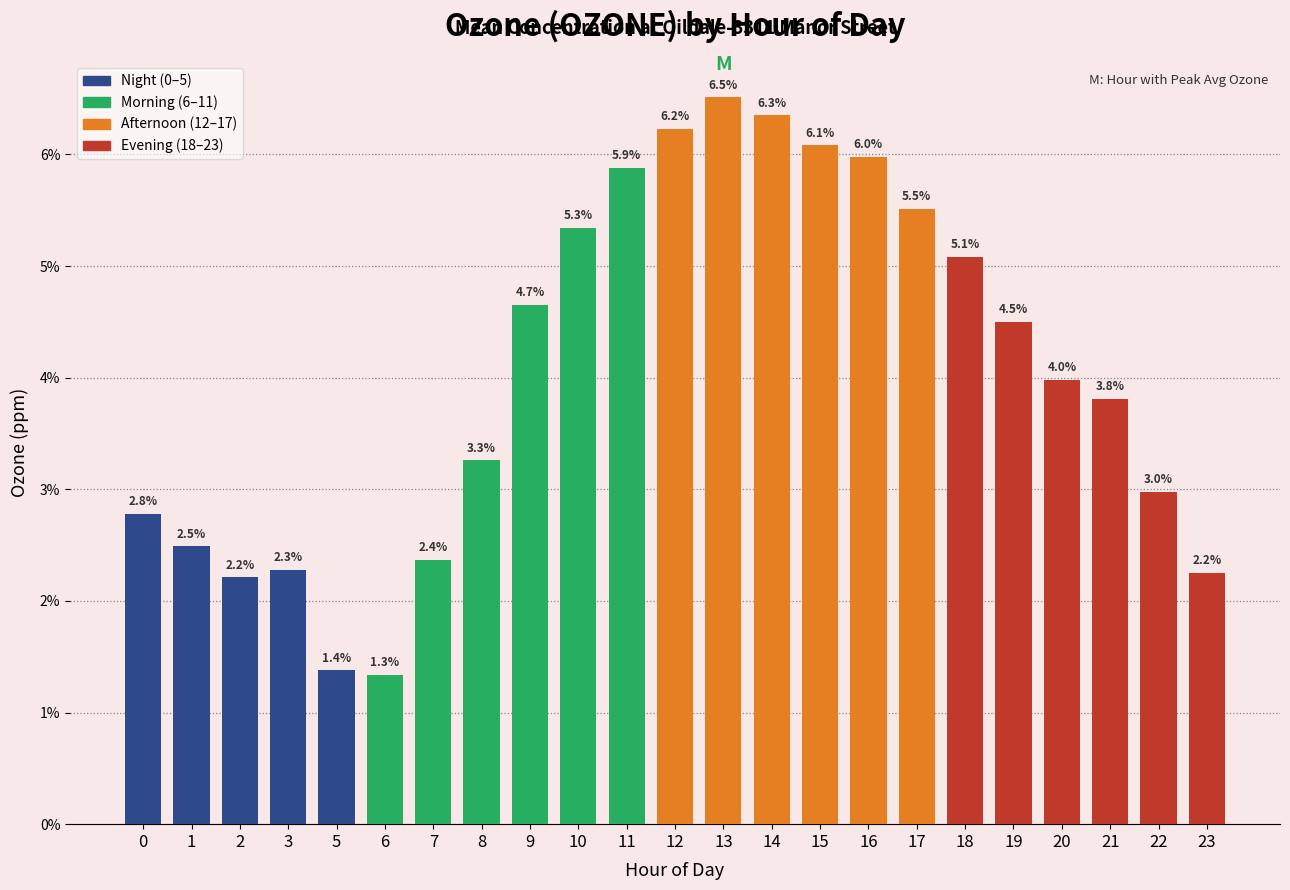

Does the chart contain any negative values?

No